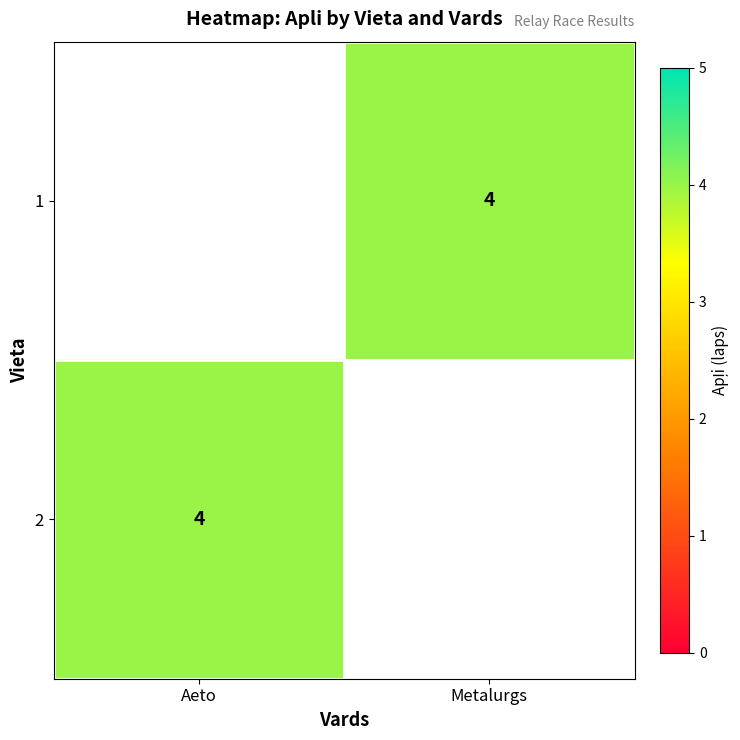

What is the approximate value of 1 at Metalurgs?

4.0